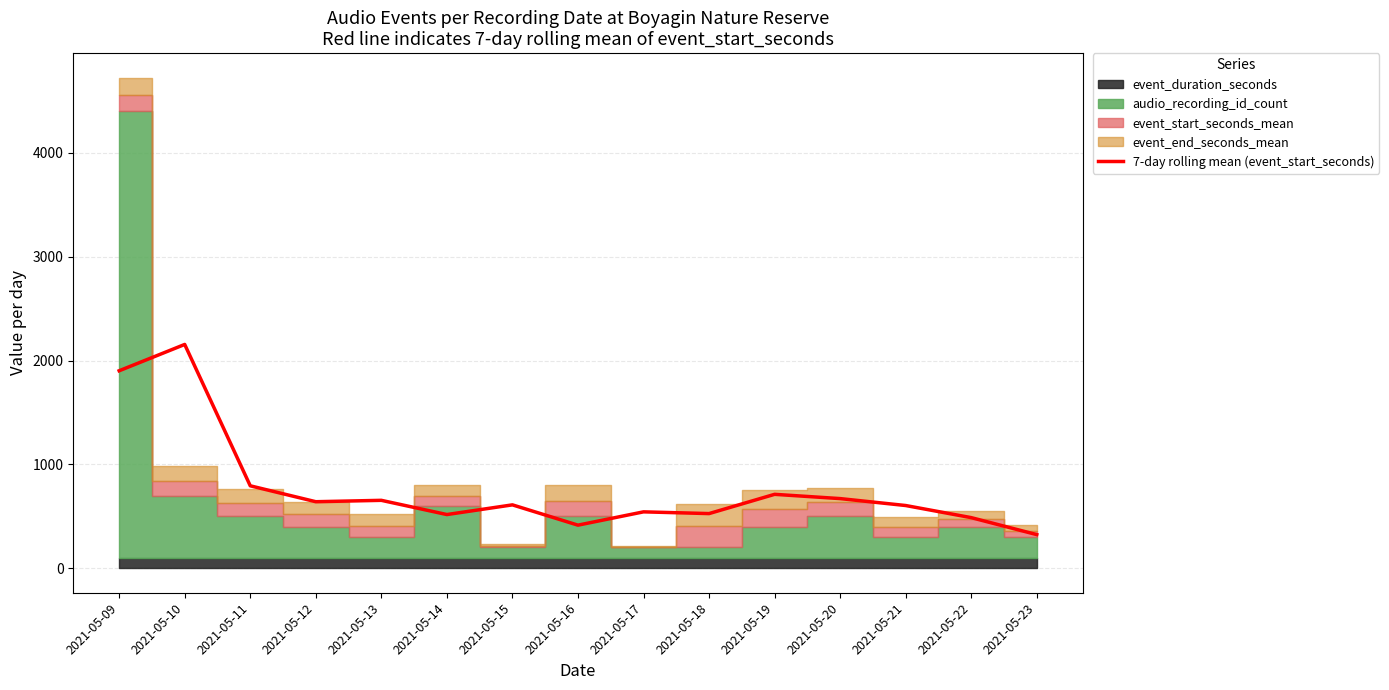

What is the smallest value displayed?

323.7